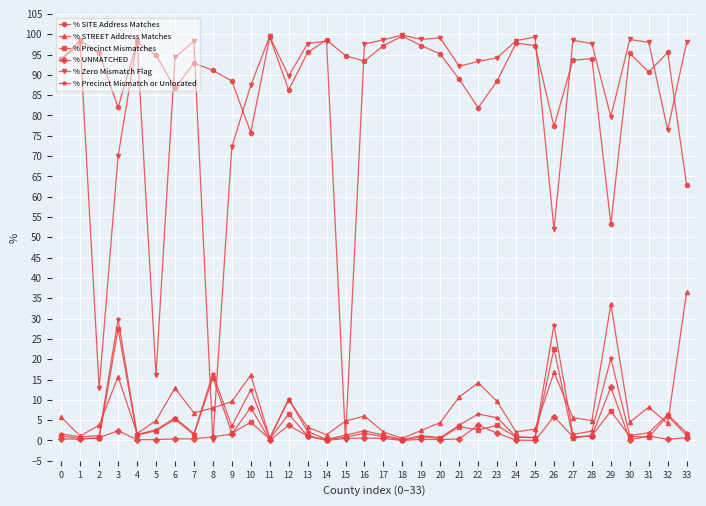

The % SITE Address Matches series shows 23.1 at 8. True or false?

False